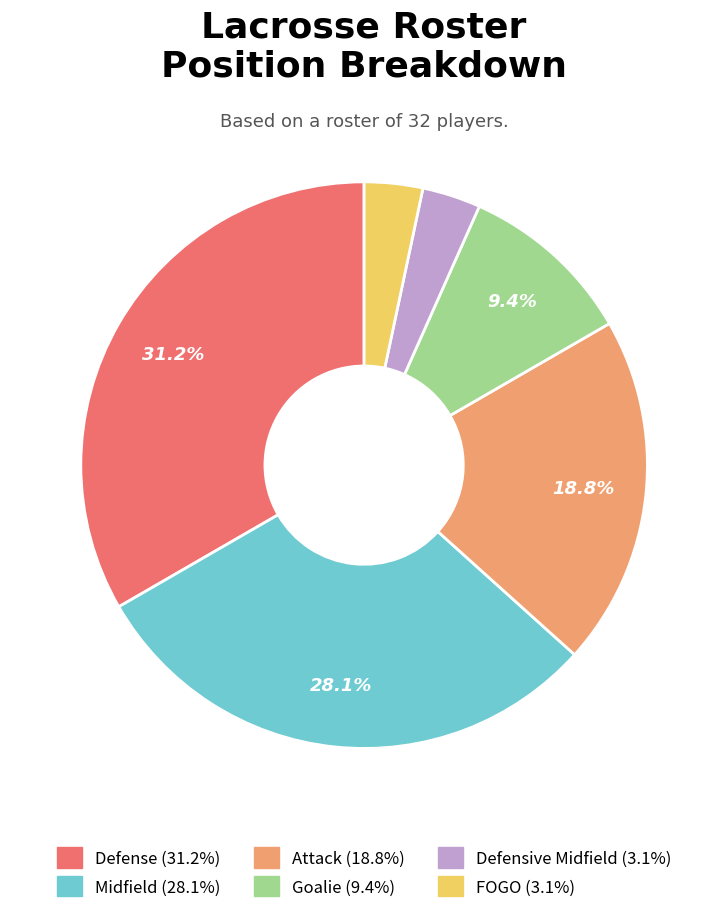

Rank the categories by value from lowest to highest.

Defensive Midfield, FOGO, Goalie, Attack, Midfield, Defense